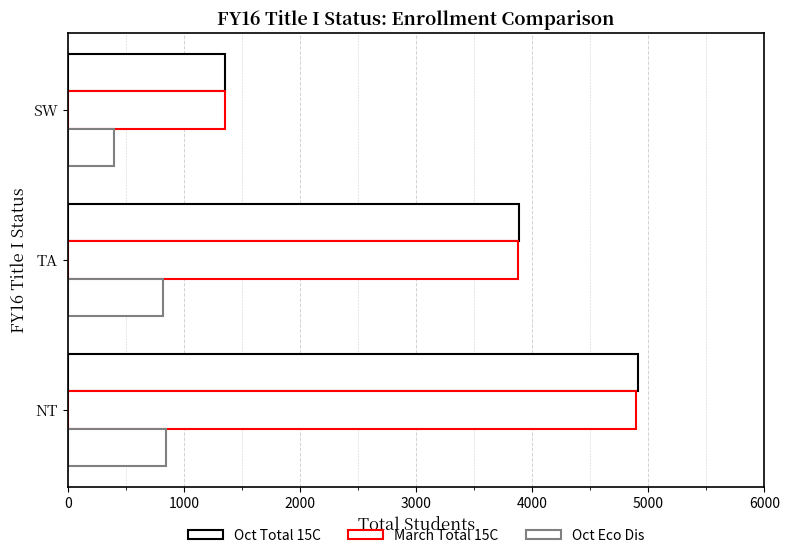

Count the number of categories in the chart.

3